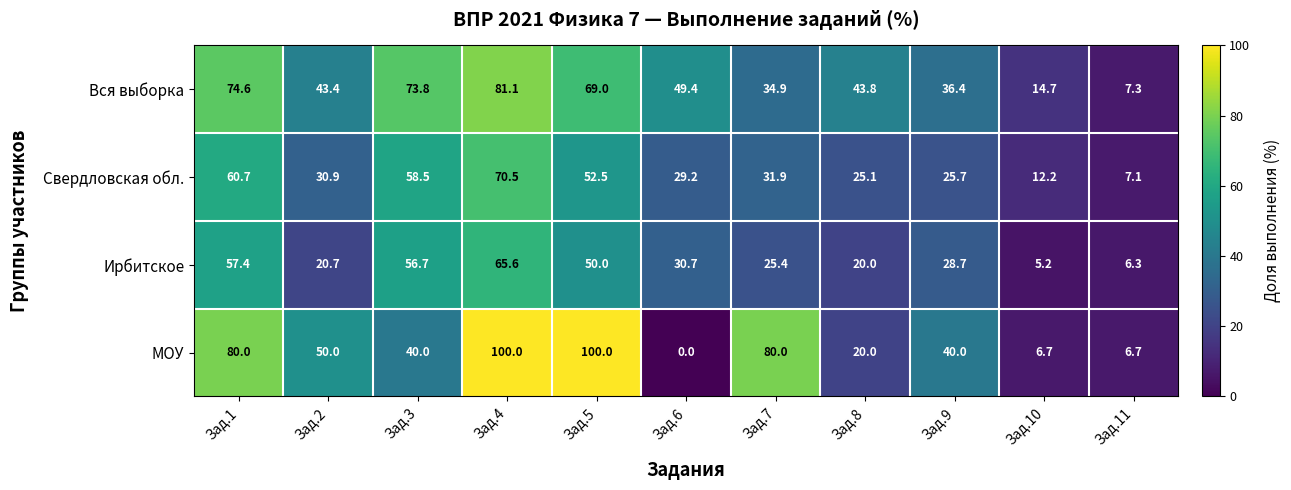

The value of Ирбитское at Зад.5 is 50.0. True or false?

True